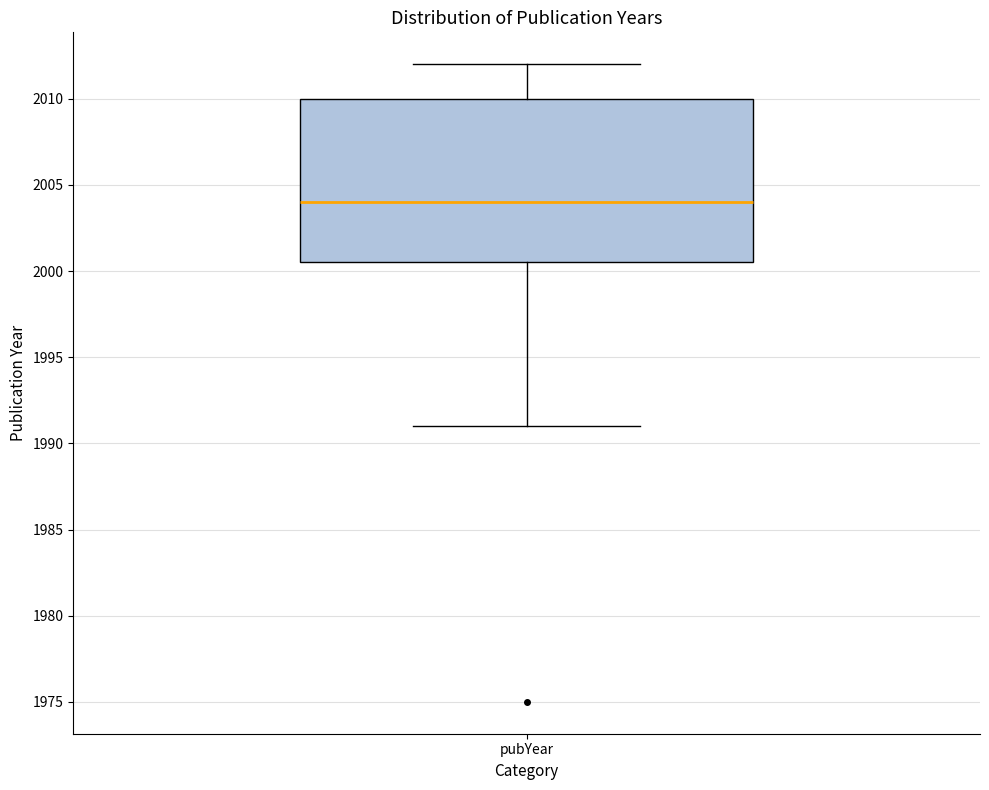

Where does the lower whisker of the box for pubYear end on the y-axis? The values are not printed on the chart, so give them approximately, as read against the axis.

1991.0